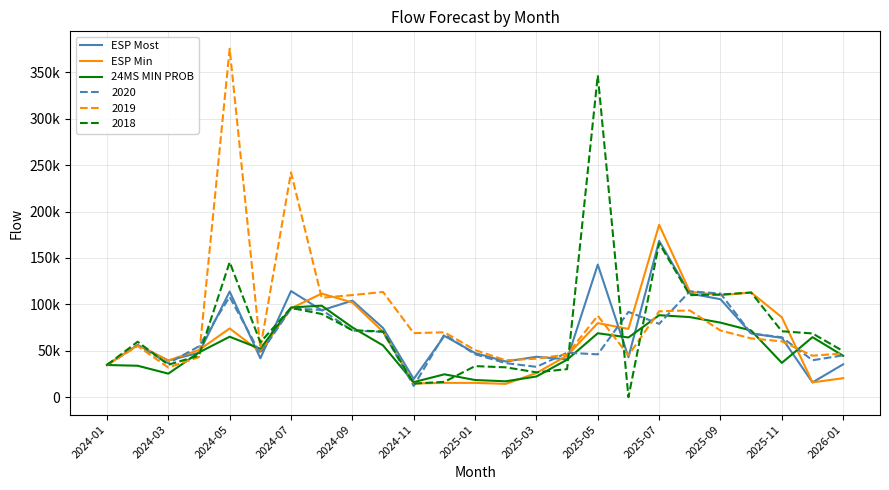

How many intersections are there between ESP Min and ESP Most?

8